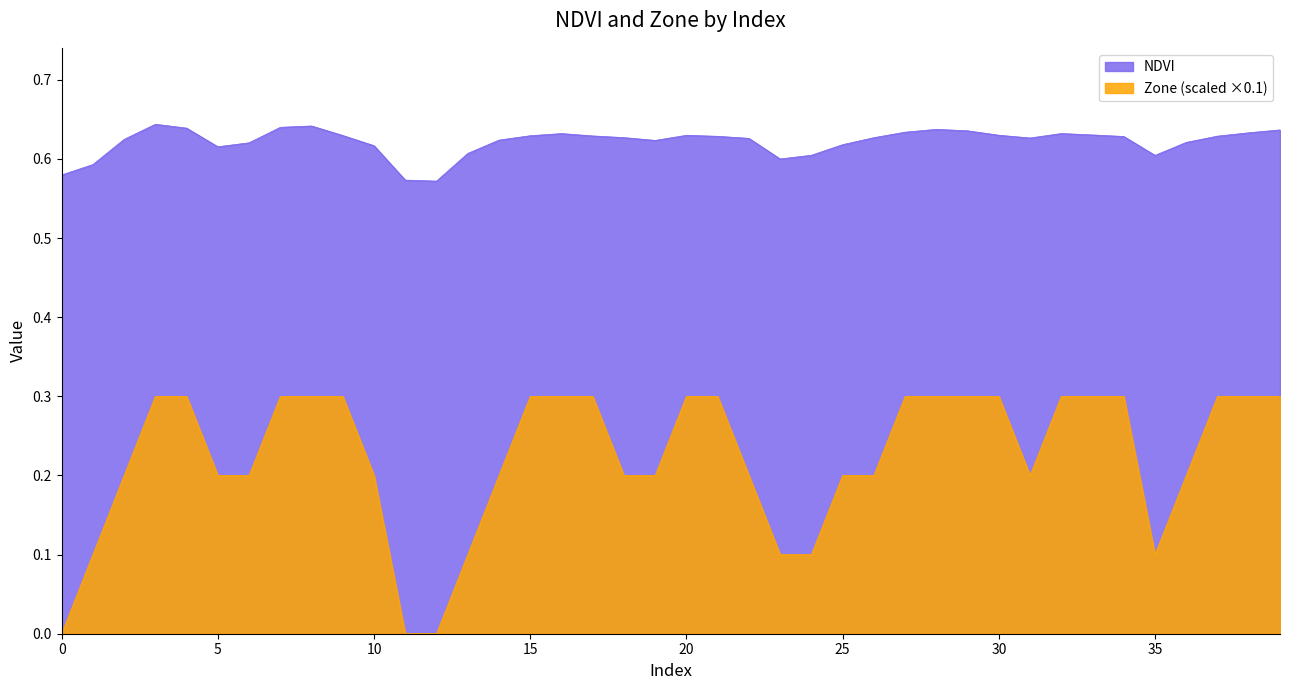

True or false: NDVI and Zone intersect in this chart.

False